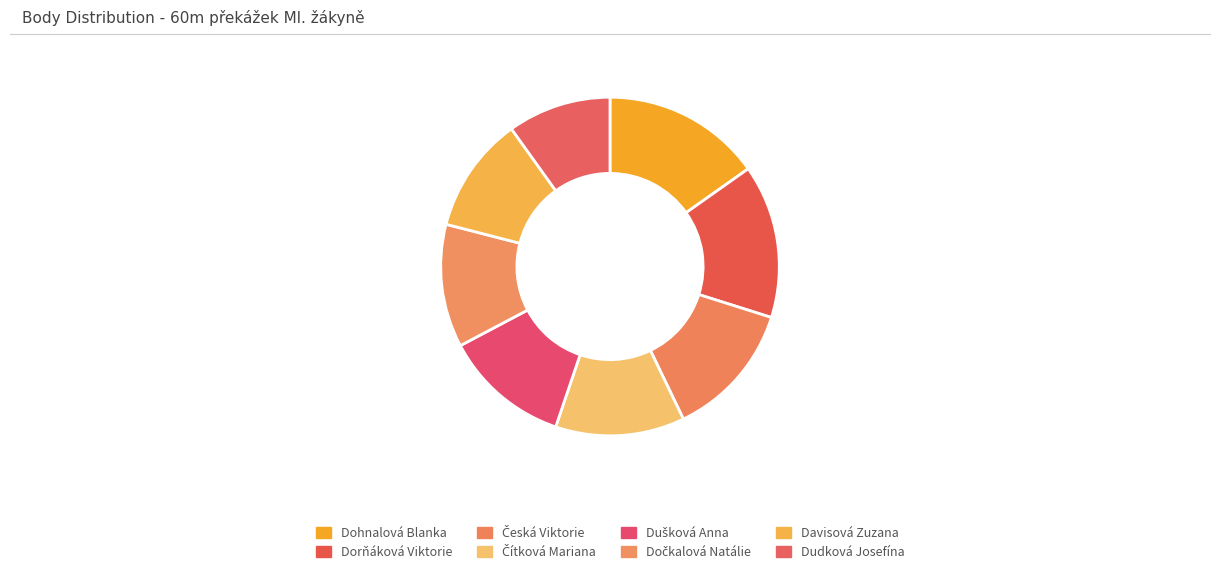

How many slices are in this pie chart?

8